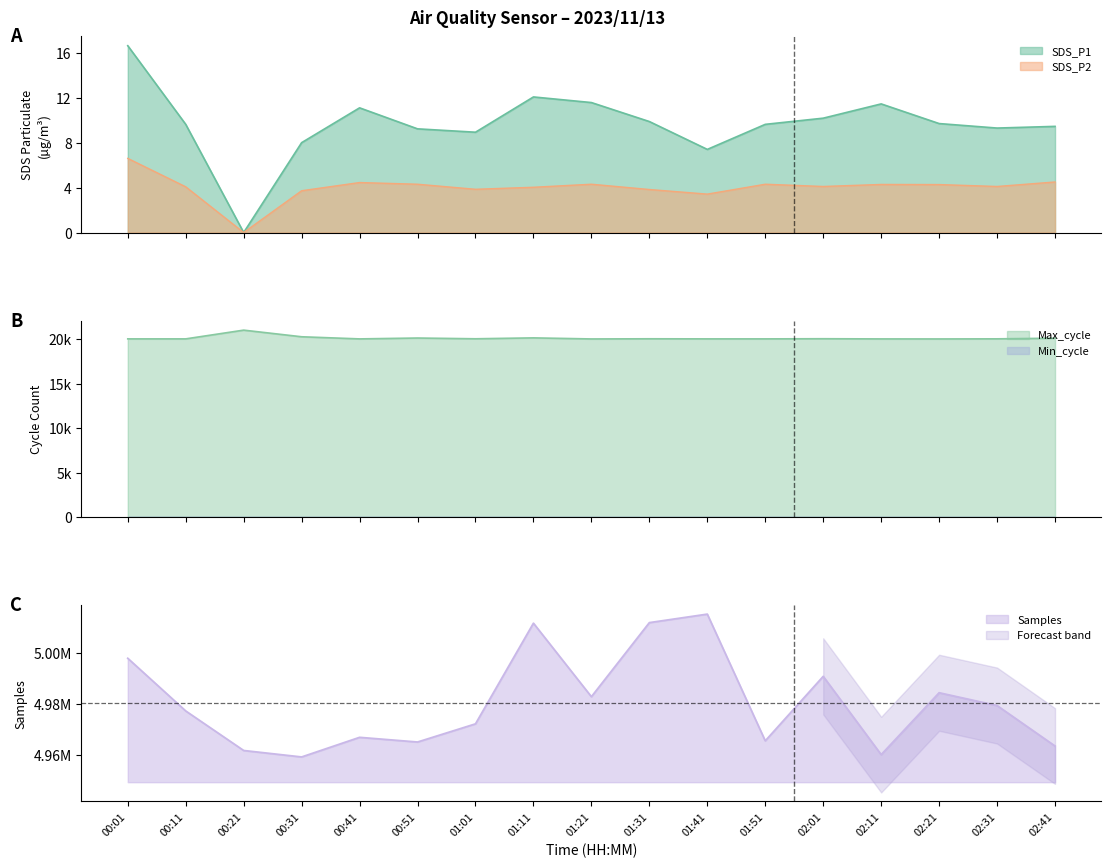

True or false: SDS_P2 and Max_cycle cross at least once.

False